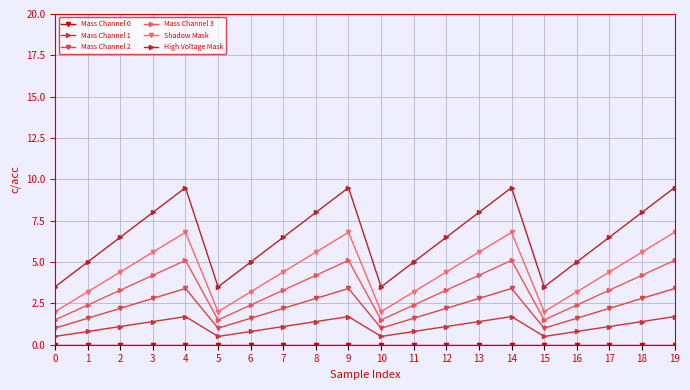

Is the value of Mass Channel 0 at 12 greater than the value of High Voltage Mask at 13?

No